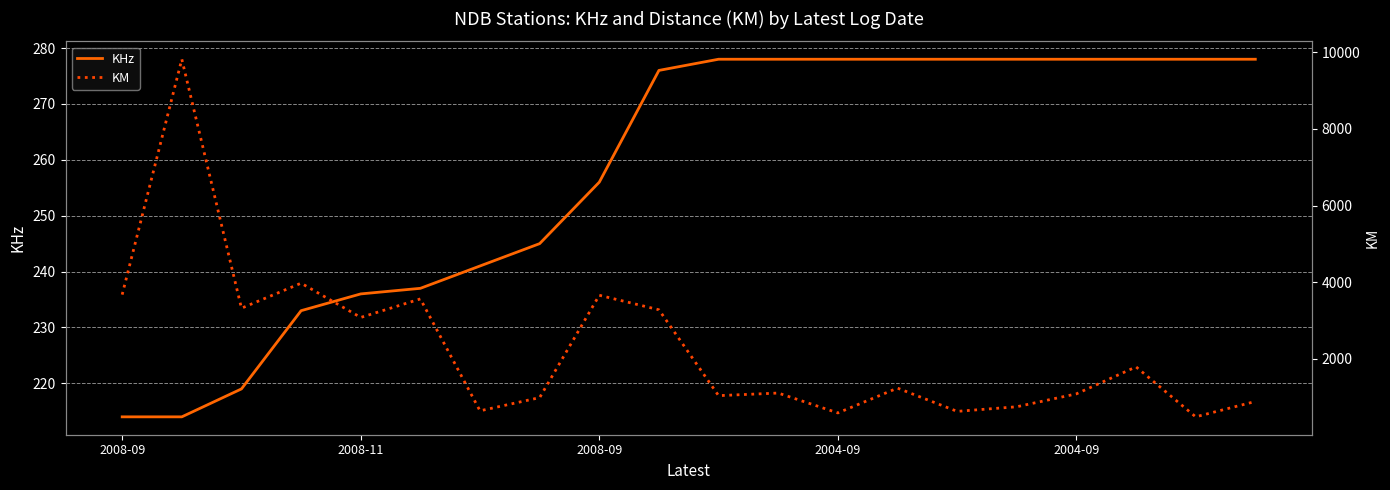

The value of KHz at 2008-09 is 256. True or false?

True